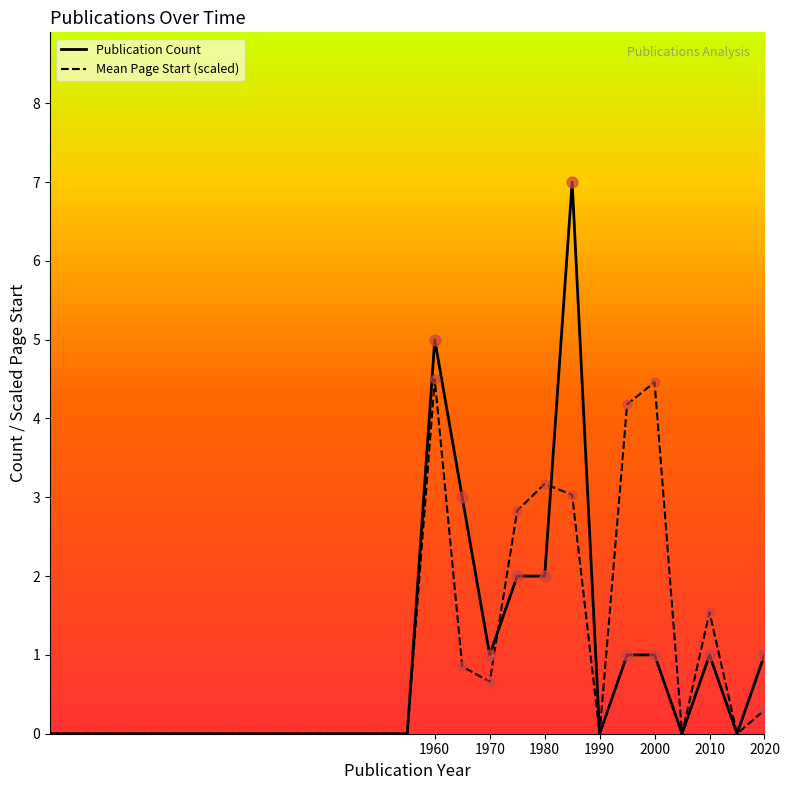

Which series has the largest Y range (max minus min)?

Publication Count